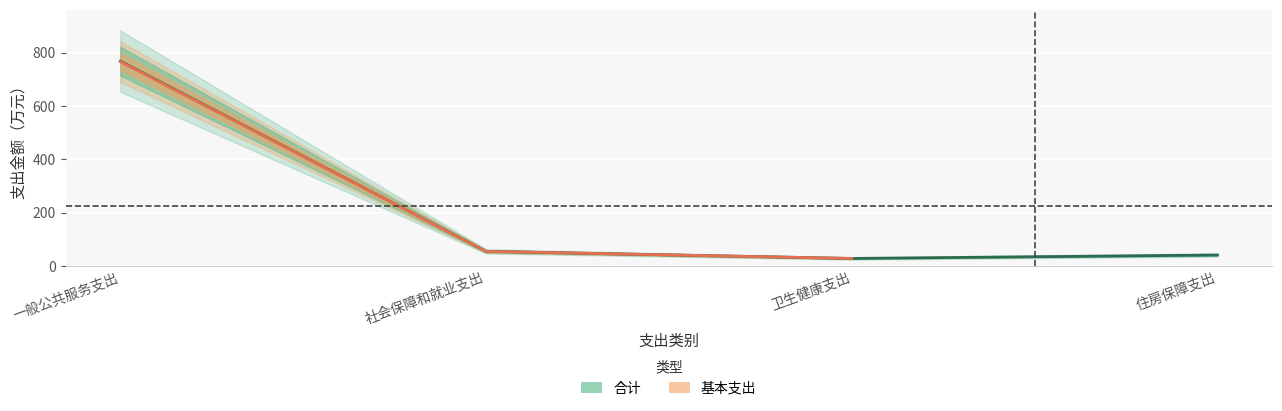

Rank the categories by value from highest to lowest.

一般公共服务支出, 社会保障和就业支出, 住房保障支出, 卫生健康支出